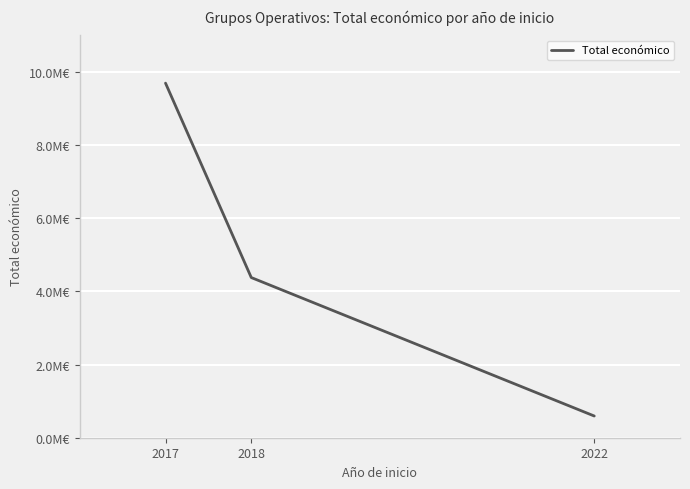

True or false: the data shows 215509 at 2022.

False